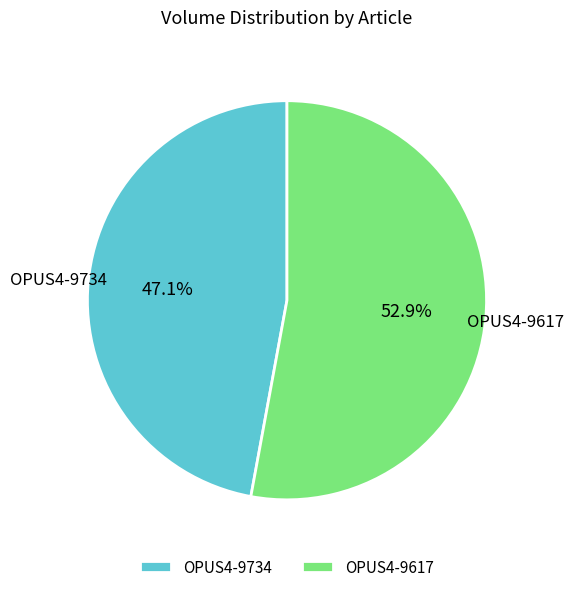

To the nearest percent, what portion does OPUS4-9734 represent?

47%